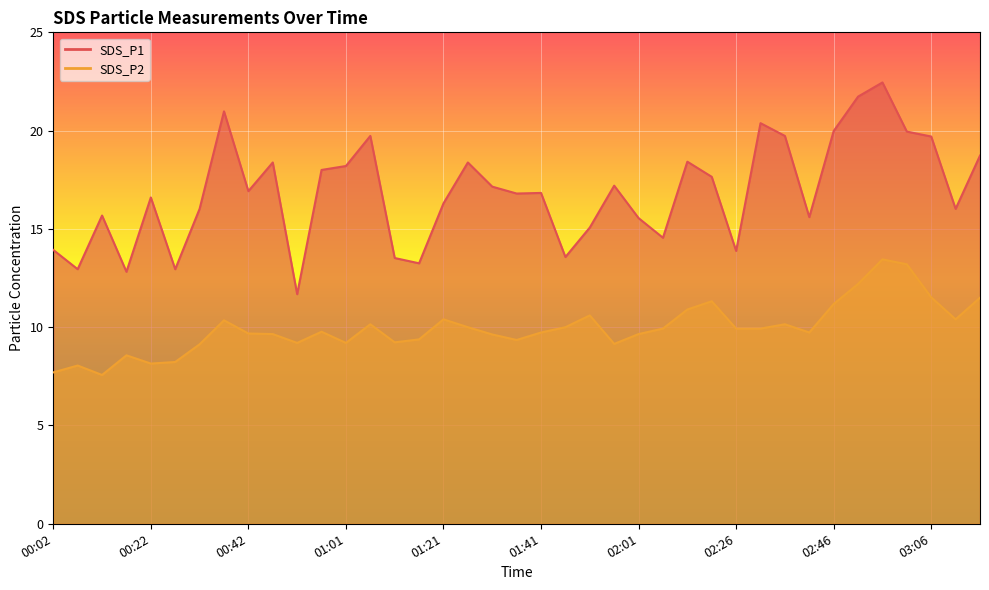

Rank the series at 02:51 from highest to lowest value.

SDS_P1, SDS_P2